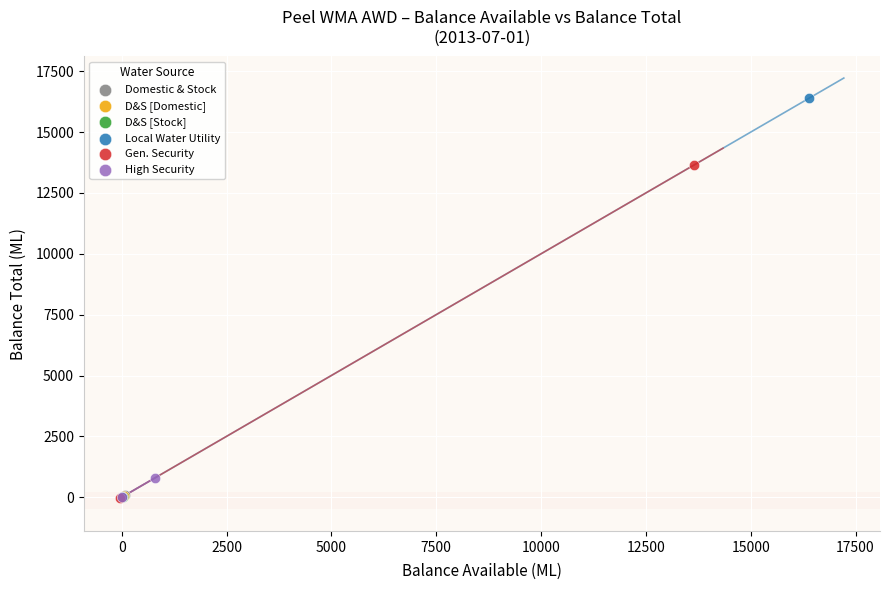

What are all the series names shown in the legend?

Domestic & Stock, D&S [Domestic], D&S [Stock], Local Water Utility, Gen. Security, High Security